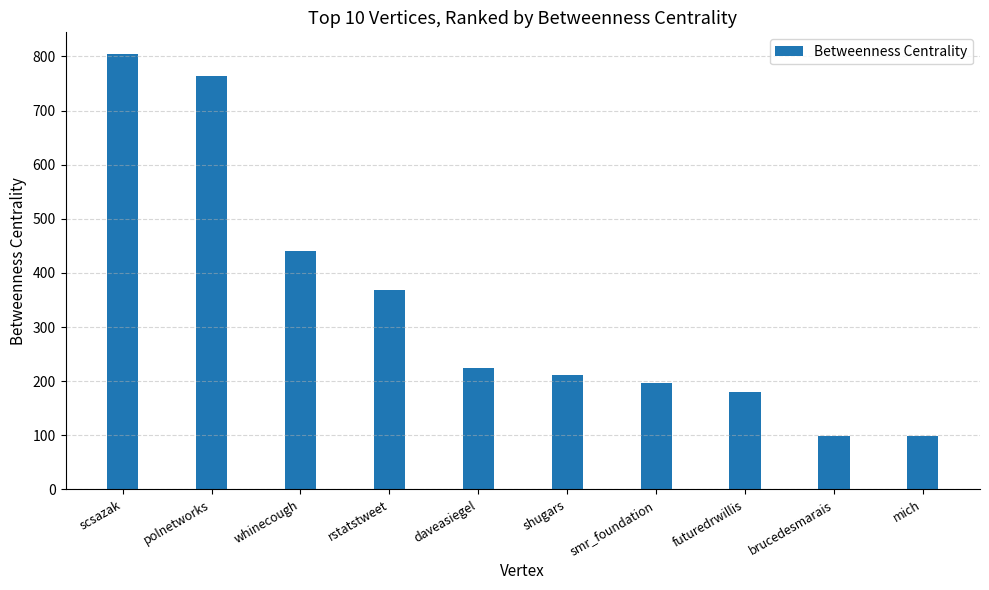

The chart shows a value of 763.5 at polnetworks. True or false?

True